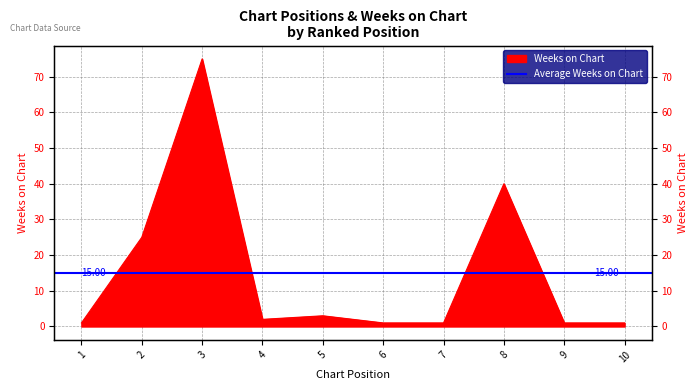

How many interior local peaks (higher than both neighbors) does the data have?

3